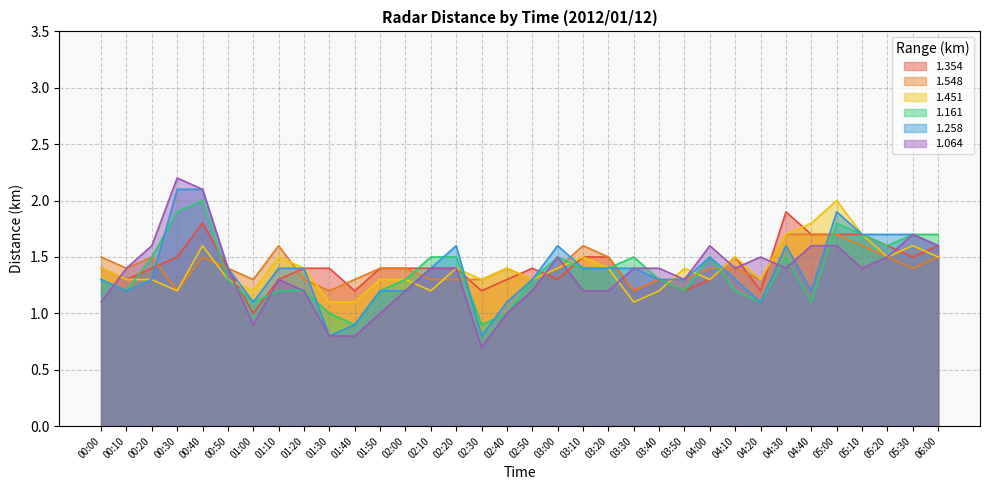

What are all the series names shown in the legend?

1.354, 1.548, 1.451, 1.161, 1.258, 1.064